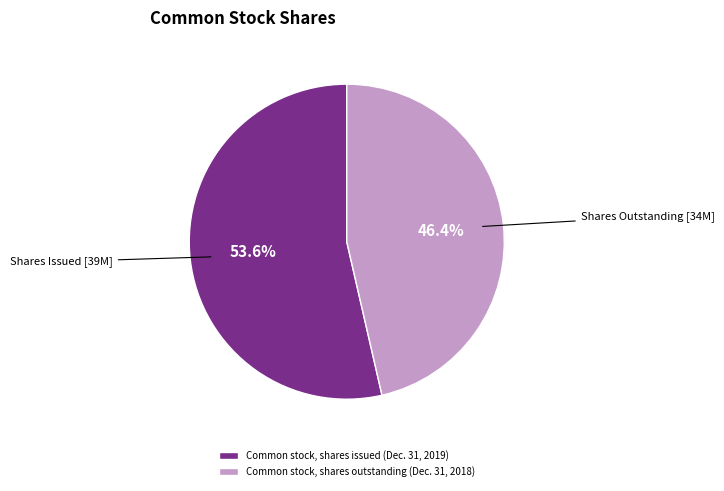

What percentage is the Common stock, shares issued (Dec. 31, 2019) slice, to the nearest percent?

54%